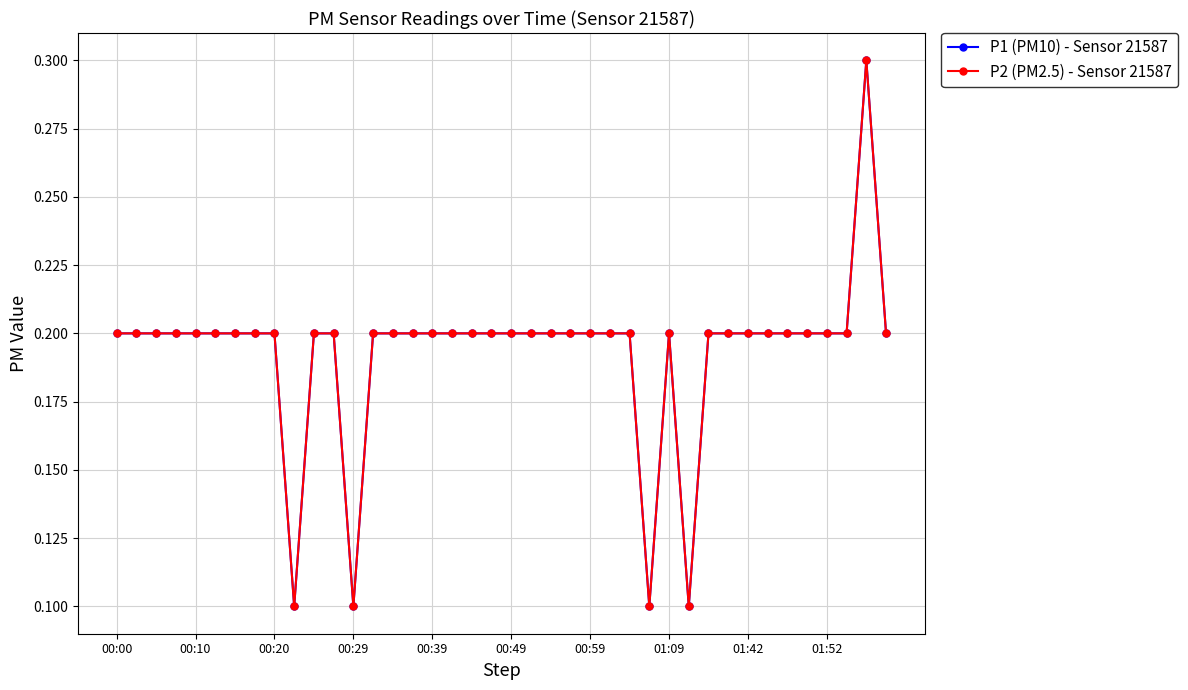

Does the chart have visible grid lines?

Yes